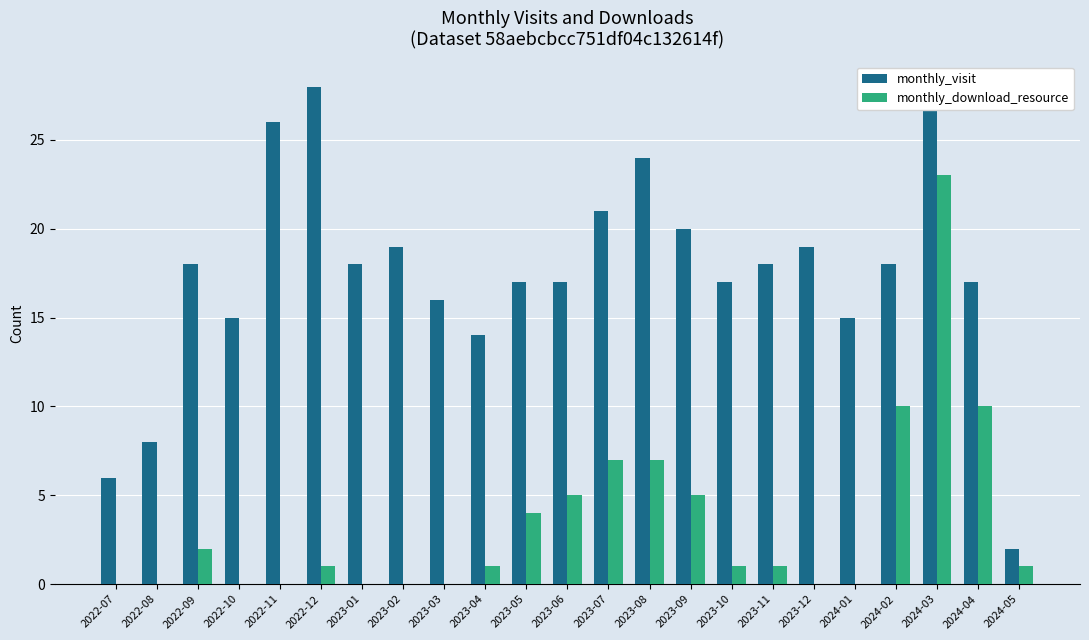

Is it true that monthly_visit equals 15 at 2022-10?

True